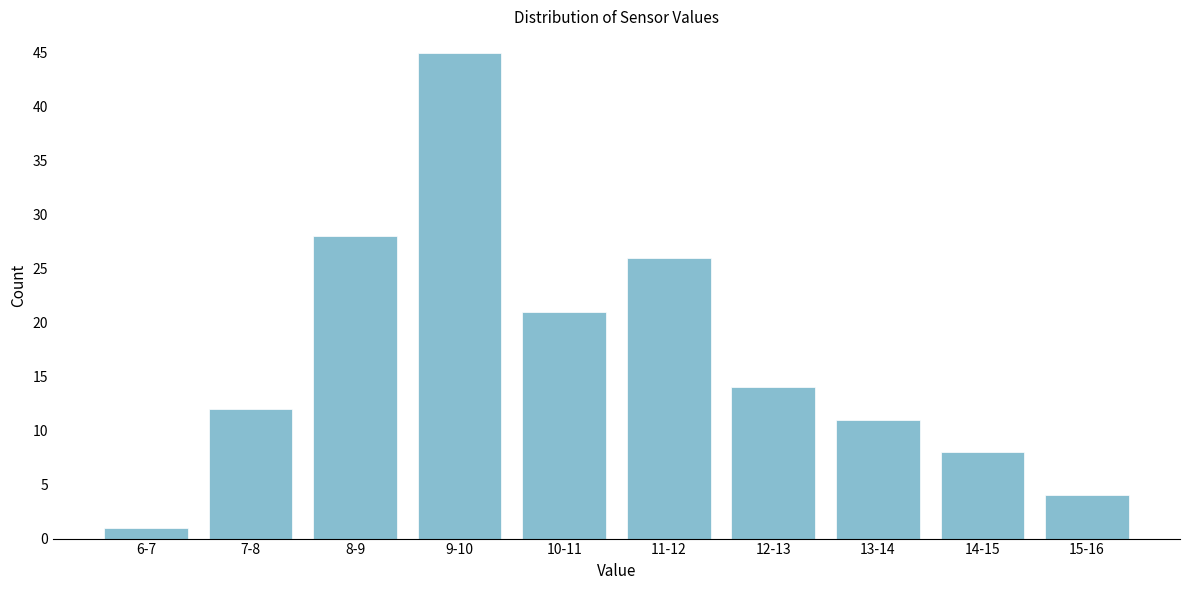

Reading left to right, list all the values displayed in this chart.

1	12	28	45	21	26	14	11	8	4